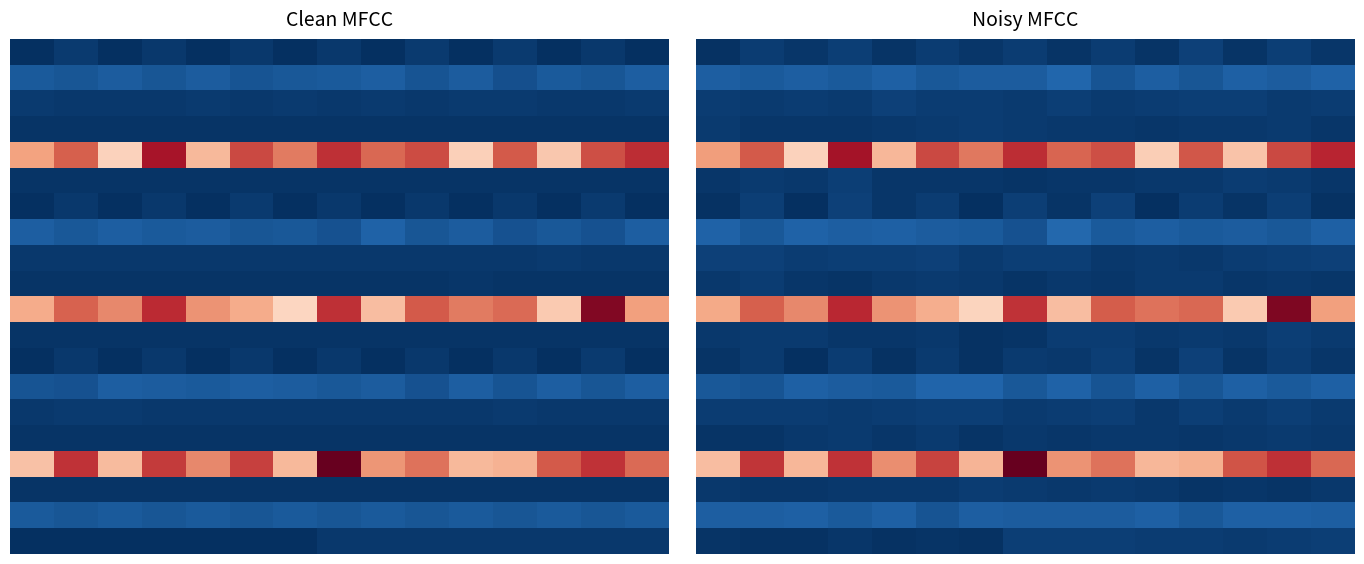

At how many categories does at least one series exceed 55?

15